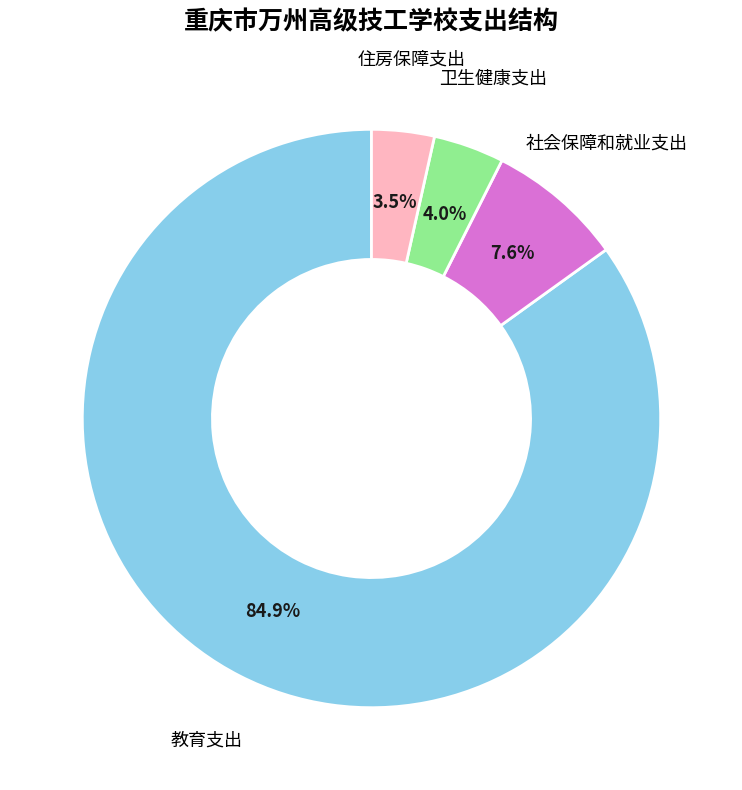

Is there a majority slice in this chart?

Yes